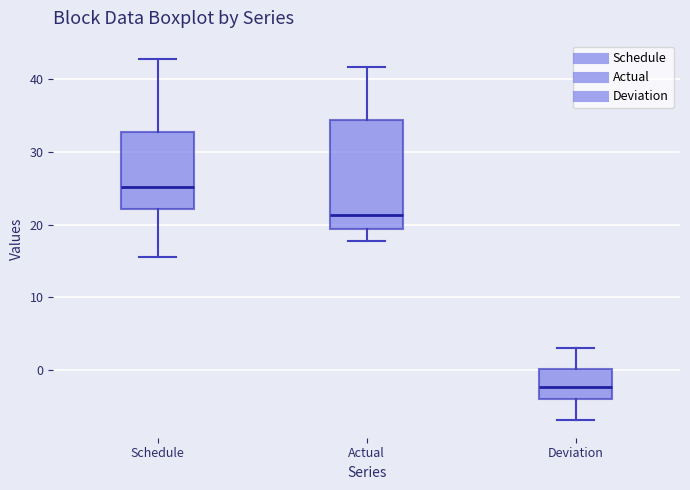

Reading left to right, transcribe this box plot: for each box, give where its median line is, the range the box spans, and where its two whiskers end, as read against the y-axis. The values are not printed on the chart, so give them approximately, as read against the axis.

Schedule: median 25, box 22 to 33, whiskers 15 to 43
Actual: median 21, box 19 to 34, whiskers 18 to 42
Deviation: median -2, box -4 to 0, whiskers -7 to 3